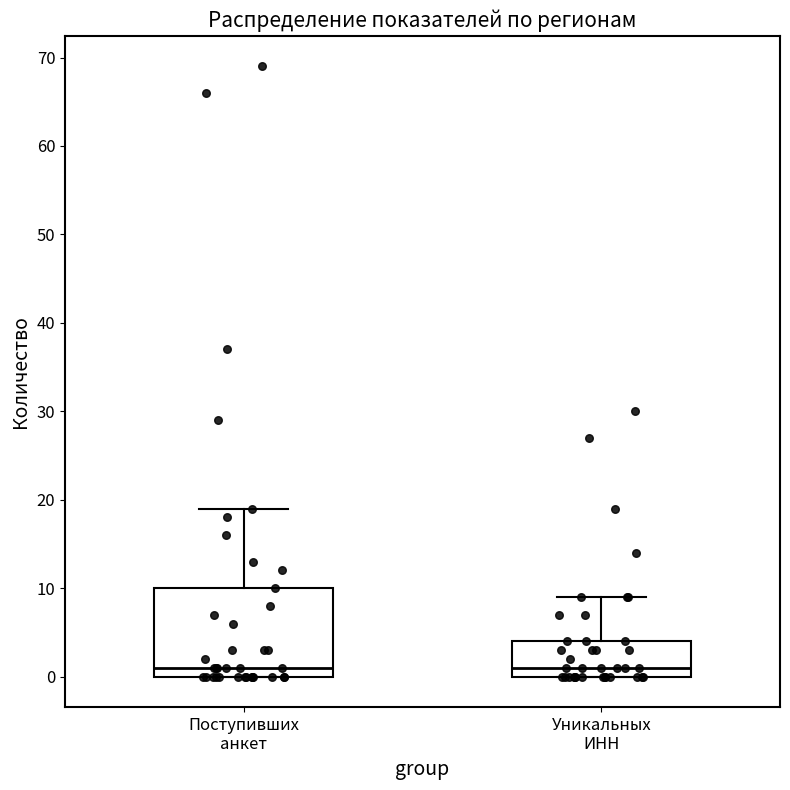

Reading left to right, read every box against the y-axis: the position of its median line, the range the box covers, and the ends of its whiskers. The values are not printed on the chart, so give them approximately, as read against the axis.

Поступивших анкет: median 1, box 0 to 10, whiskers 0 to 19
Уникальных ИНН: median 1, box 0 to 4, whiskers 0 to 9